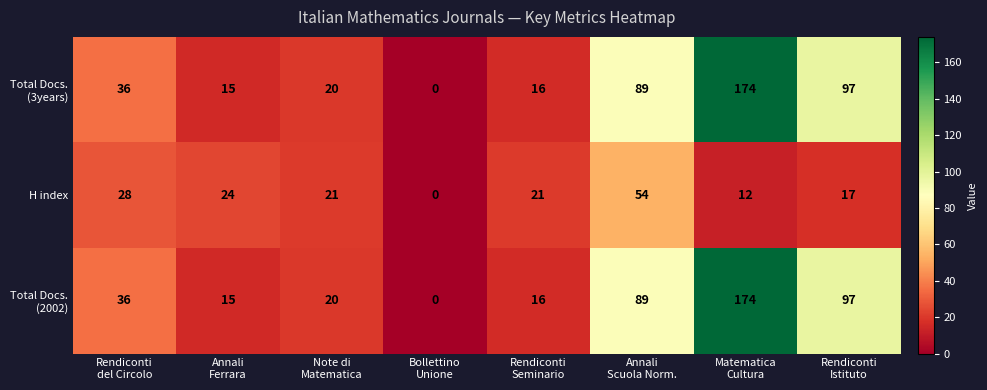

What is the greatest value displayed?

174